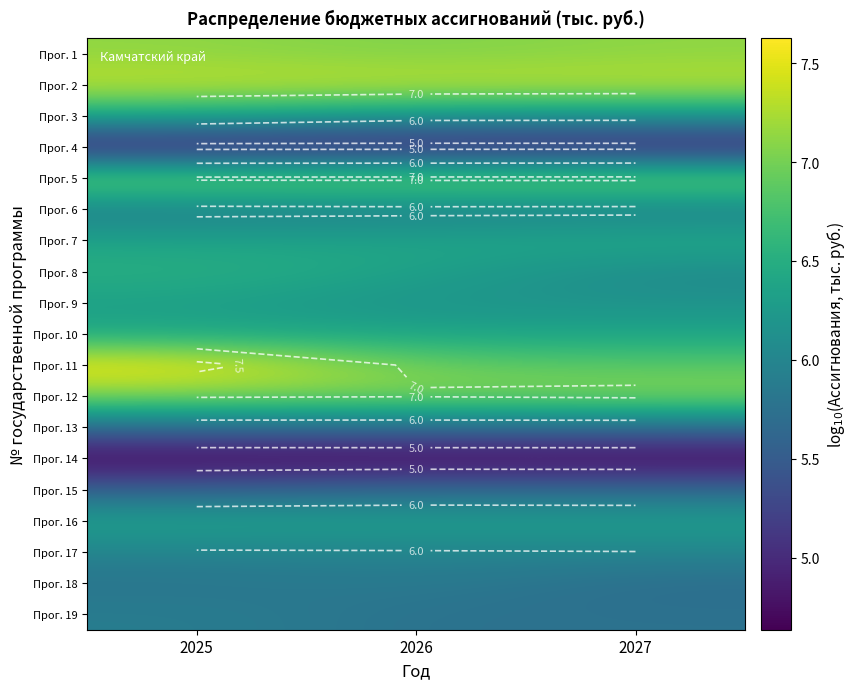

What is the approximate value of Прог. 18 at 2026?

5.9